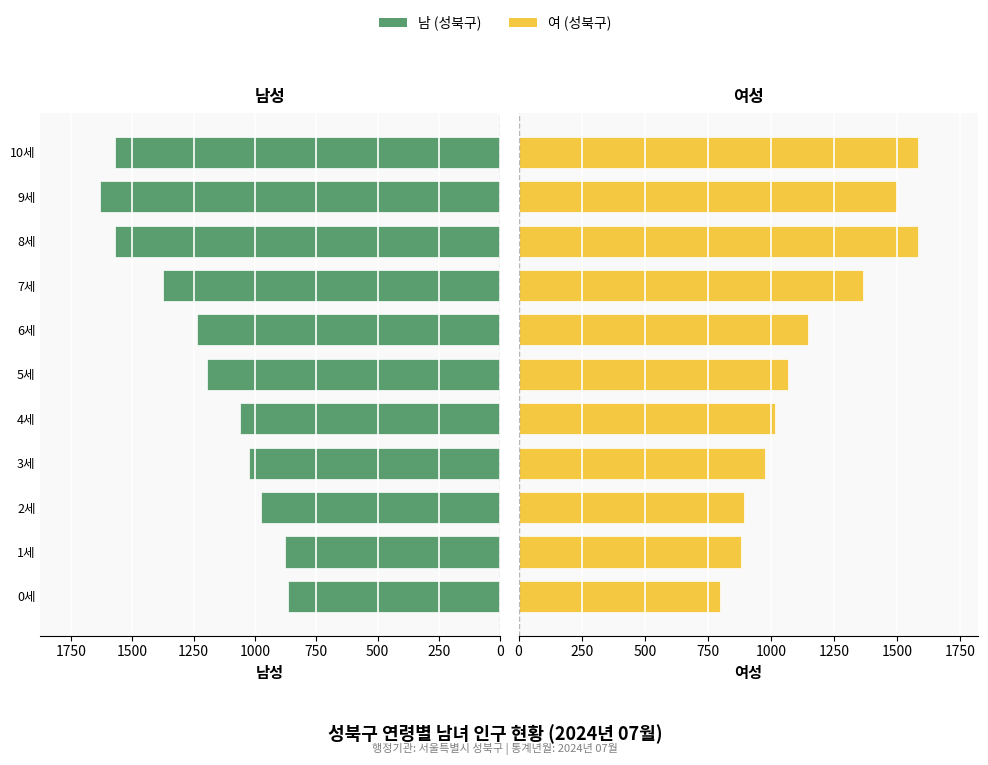

Read the 남 (성북구) value at 10세, to the nearest 10.

1570